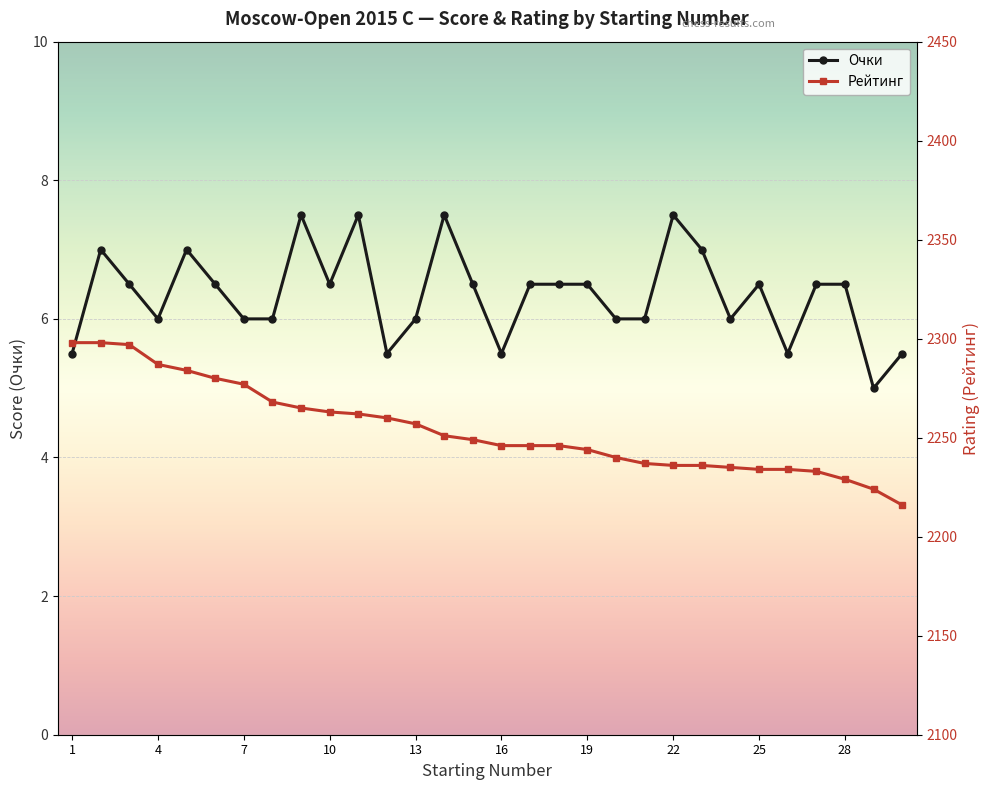

How many values in the Рейтинг series exceed 2249?

14